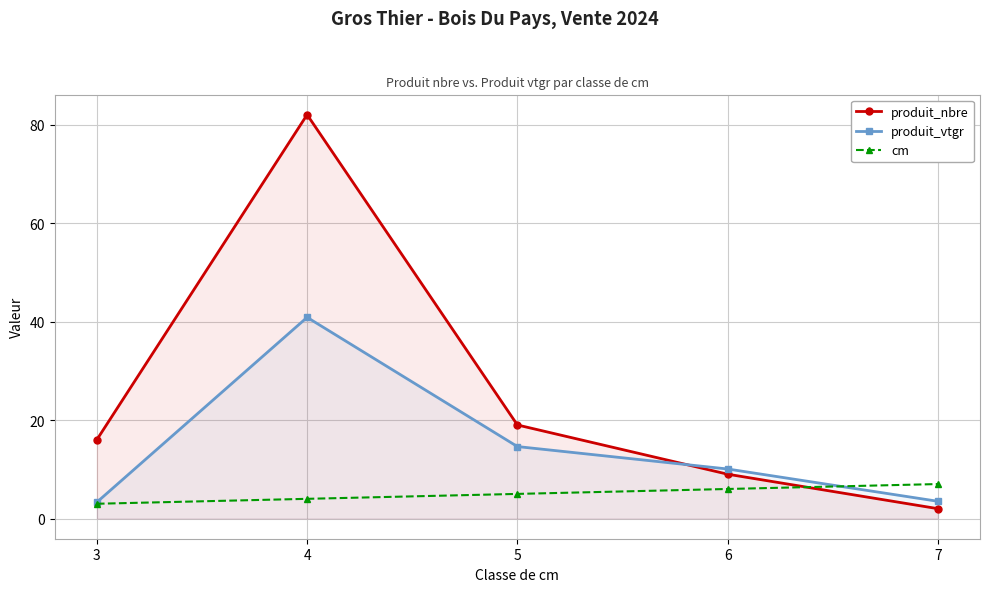

What is the value of the cm point at the 1st from the left?

3.0